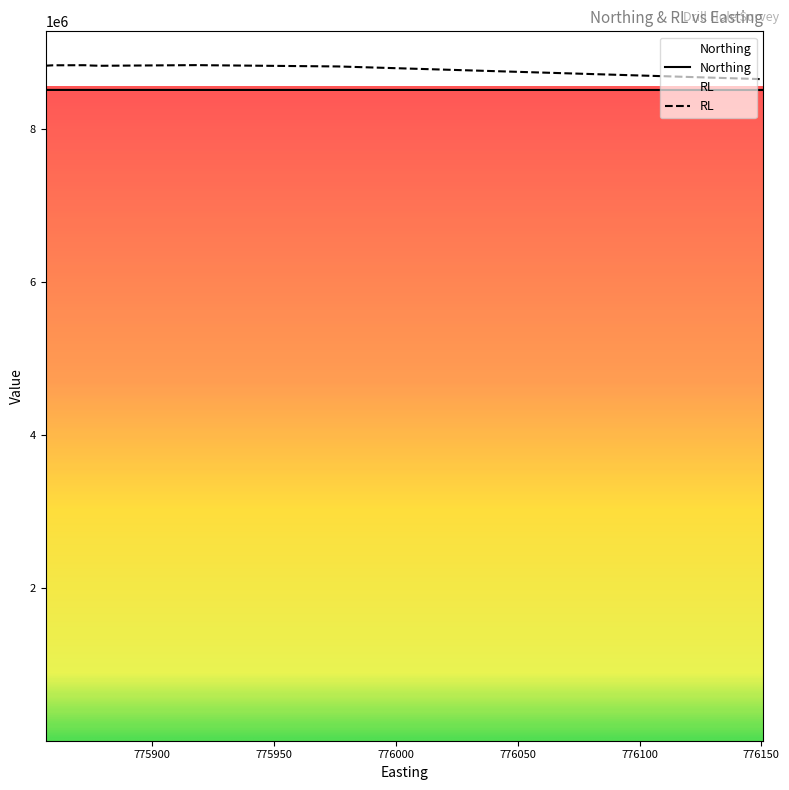

Does the chart display data point markers on the line(s)?

No